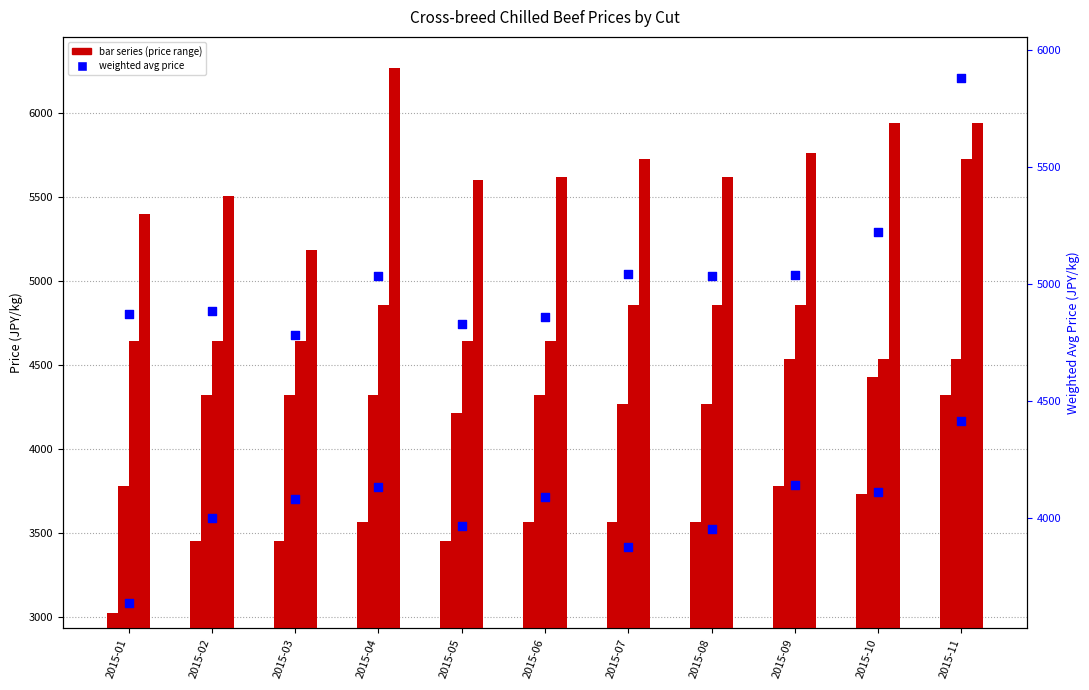

Which series contains the lowest Y value?

Ribloin Low (col_11)